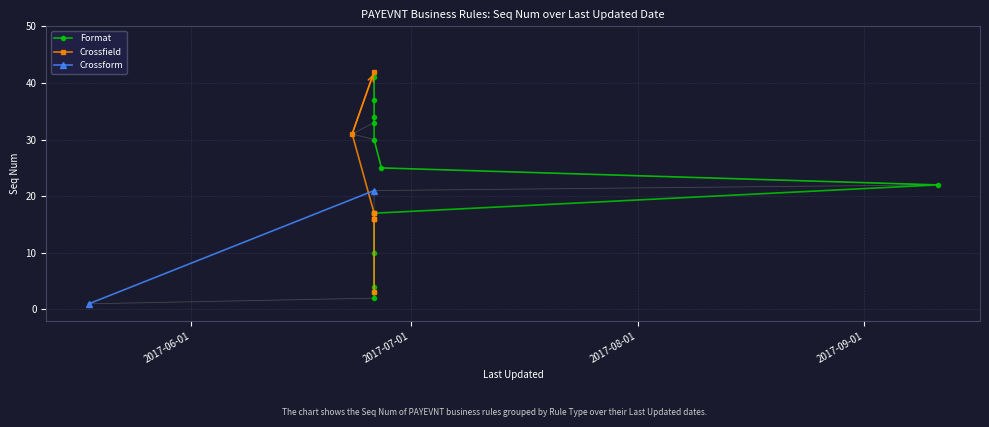

At which label is the value closest to 21?

2017-06-26